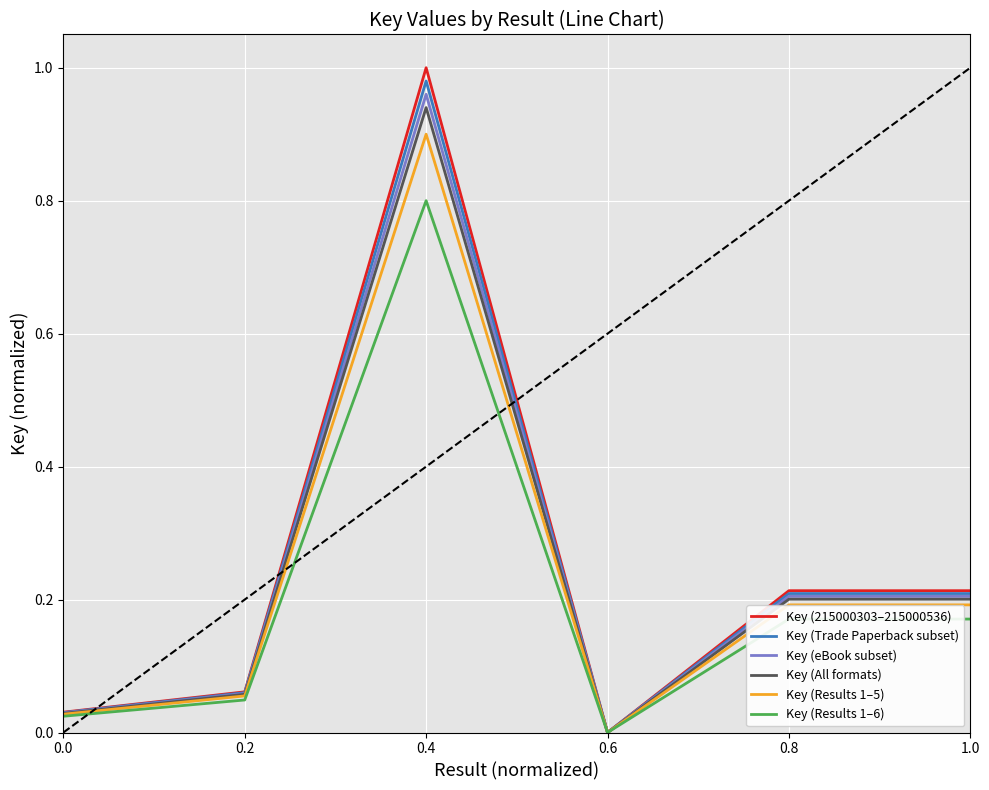

Which category has the highest value in the Key (Results 1–5) series?

0.4